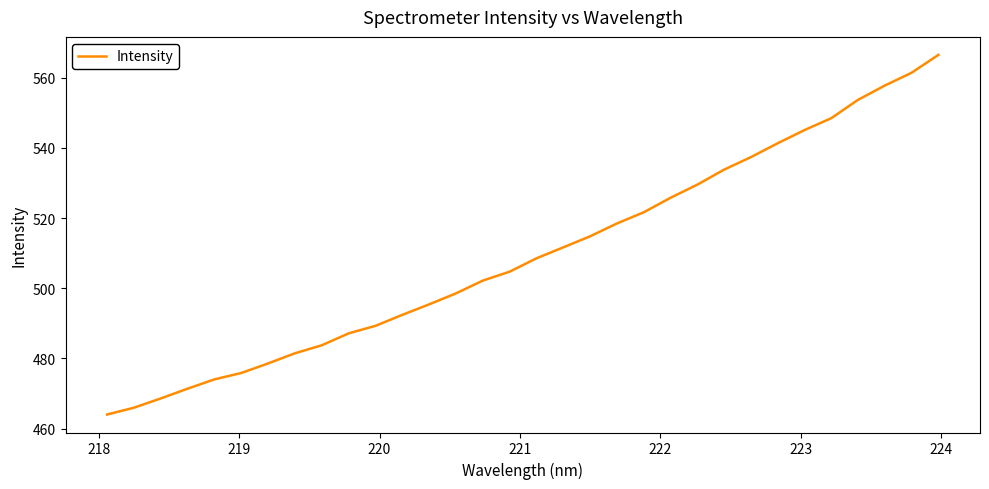

What is the greatest value displayed?

566.5